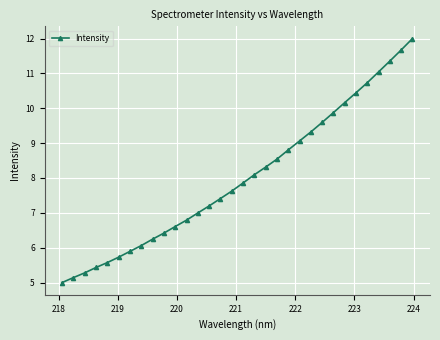

What is the difference between the maximum and minimum values?

7.0